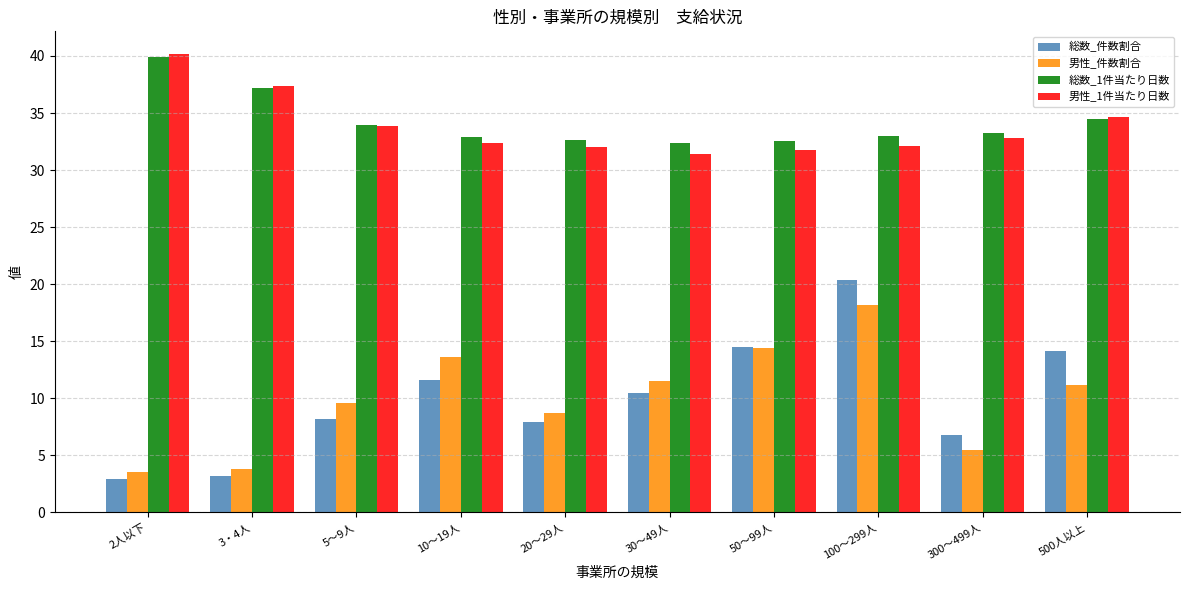

True or false: 総数_1件当たり日数 has a value of 32.7 at 20～29人.

True